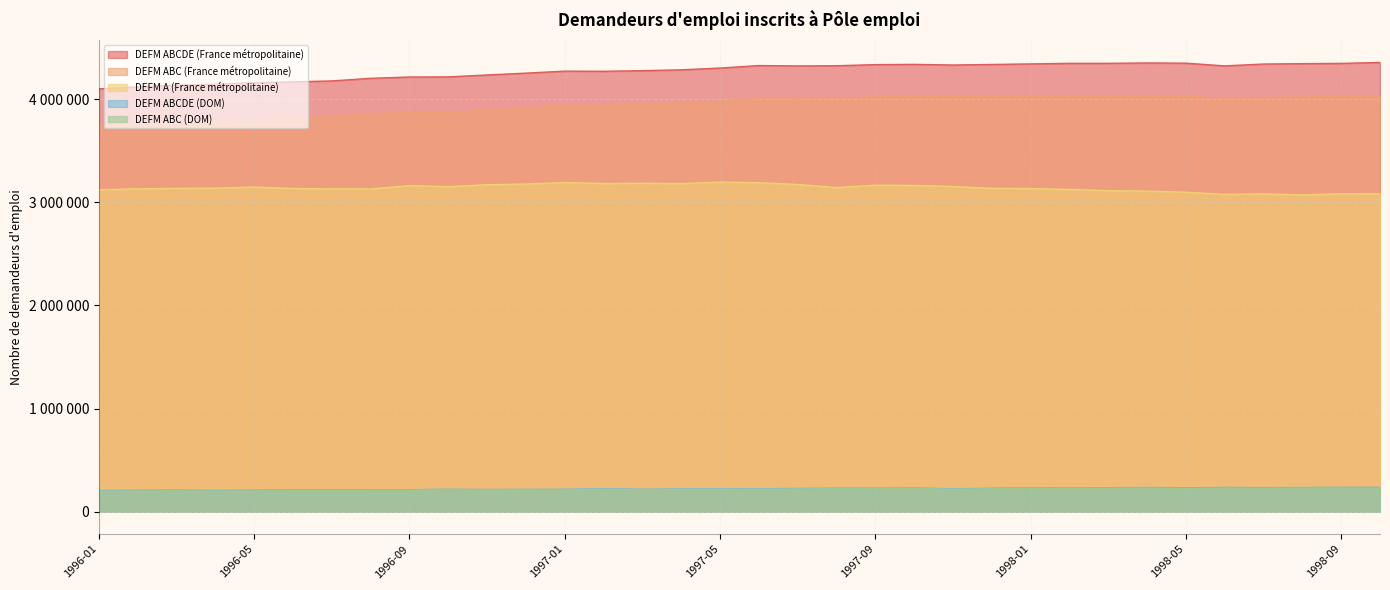

Where is the first local minimum for DEFM ABCDE (France métropolitaine)?

1997-02